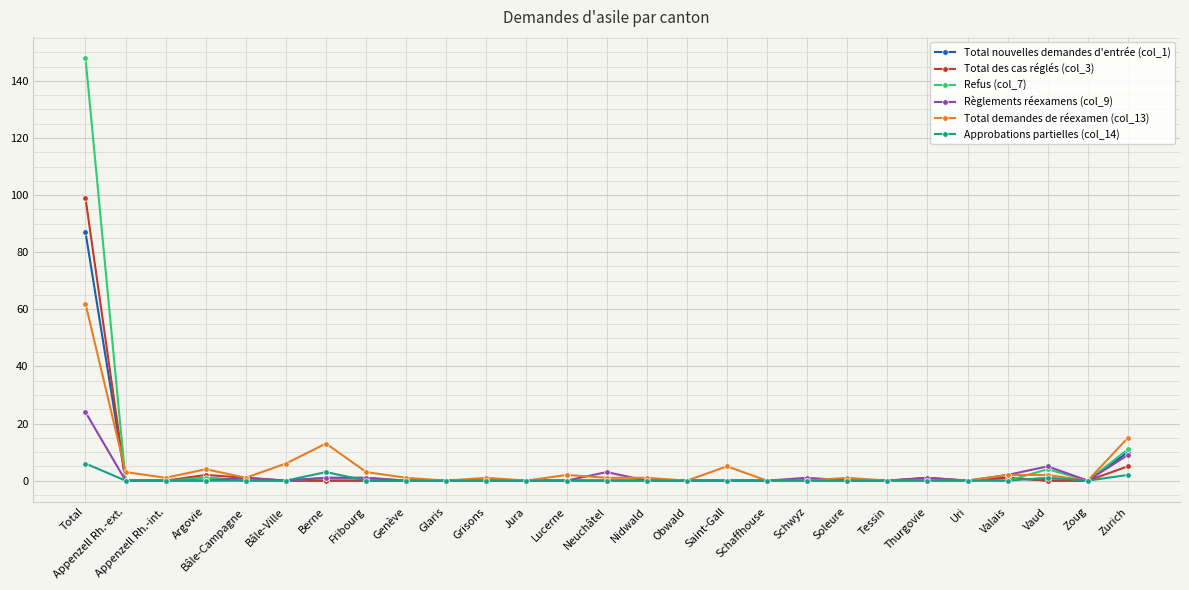

How many lines are shown in the chart?

6